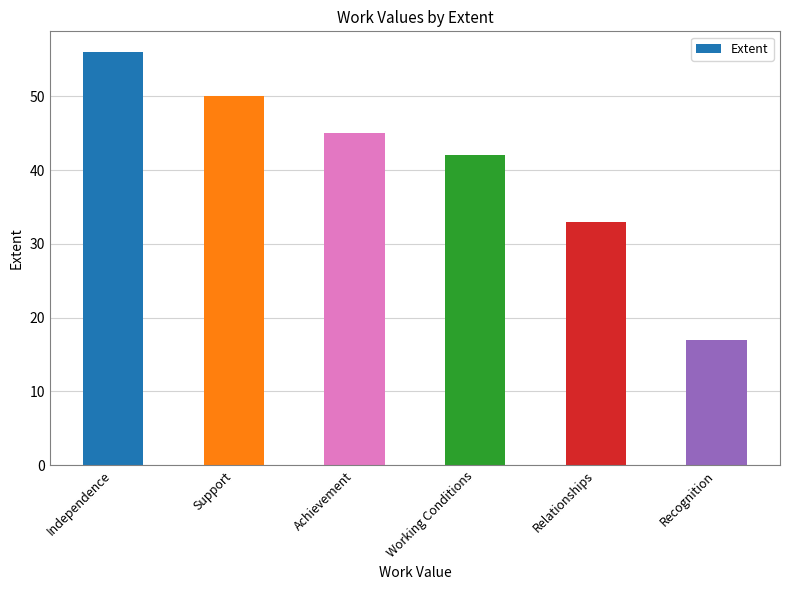

What is the sum of all values?

243